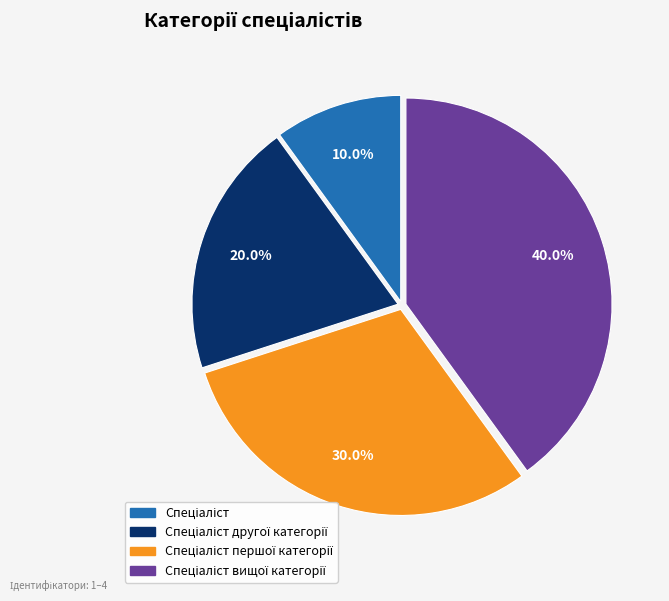

Is there a majority slice in this chart?

No